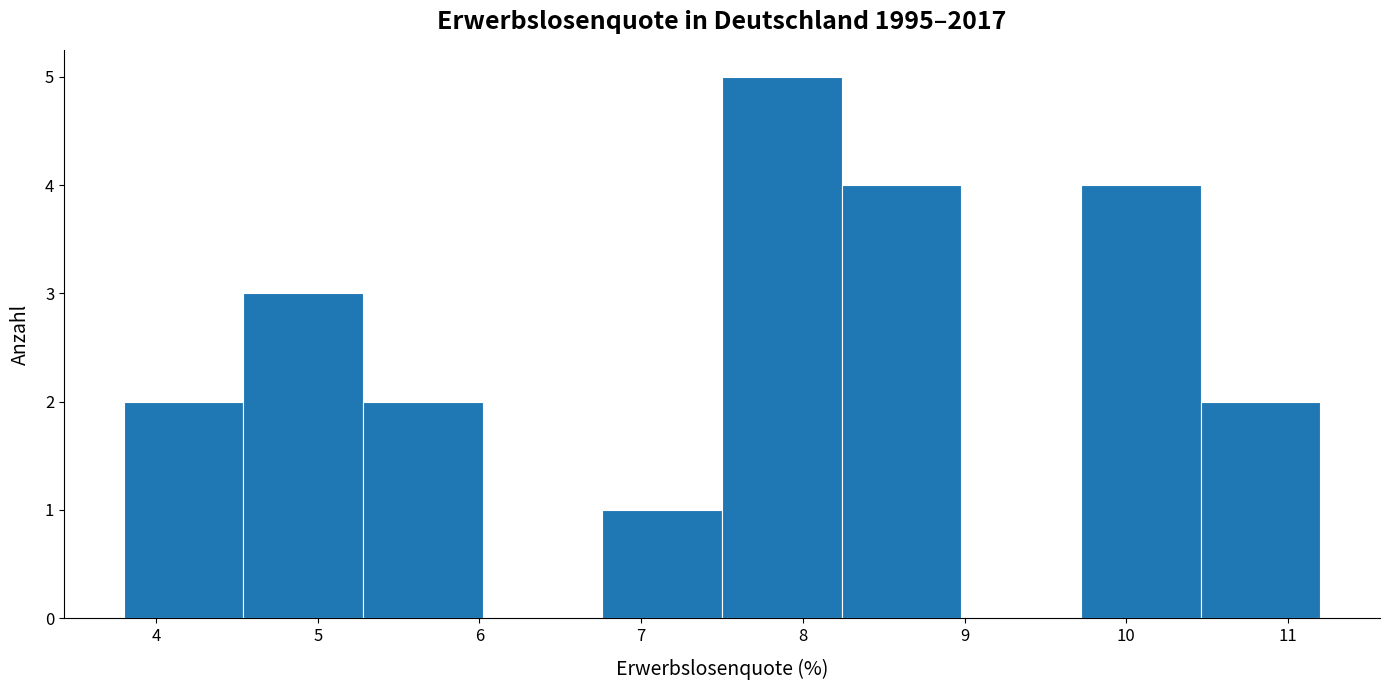

Reading left to right, transcribe this chart: for each bar, give the range it covers on the x-axis and its height. Neither the bar edges nor the heights are printed on the chart, so give them approximately, as read against the axes.

3.80 to 4.54: 2
4.54 to 5.28: 3
5.28 to 6.02: 2
6.02 to 6.76: 0
6.76 to 7.50: 1
7.50 to 8.24: 5
8.24 to 8.98: 4
8.98 to 9.72: 0
9.72 to 10.46: 4
10.46 to 11.20: 2